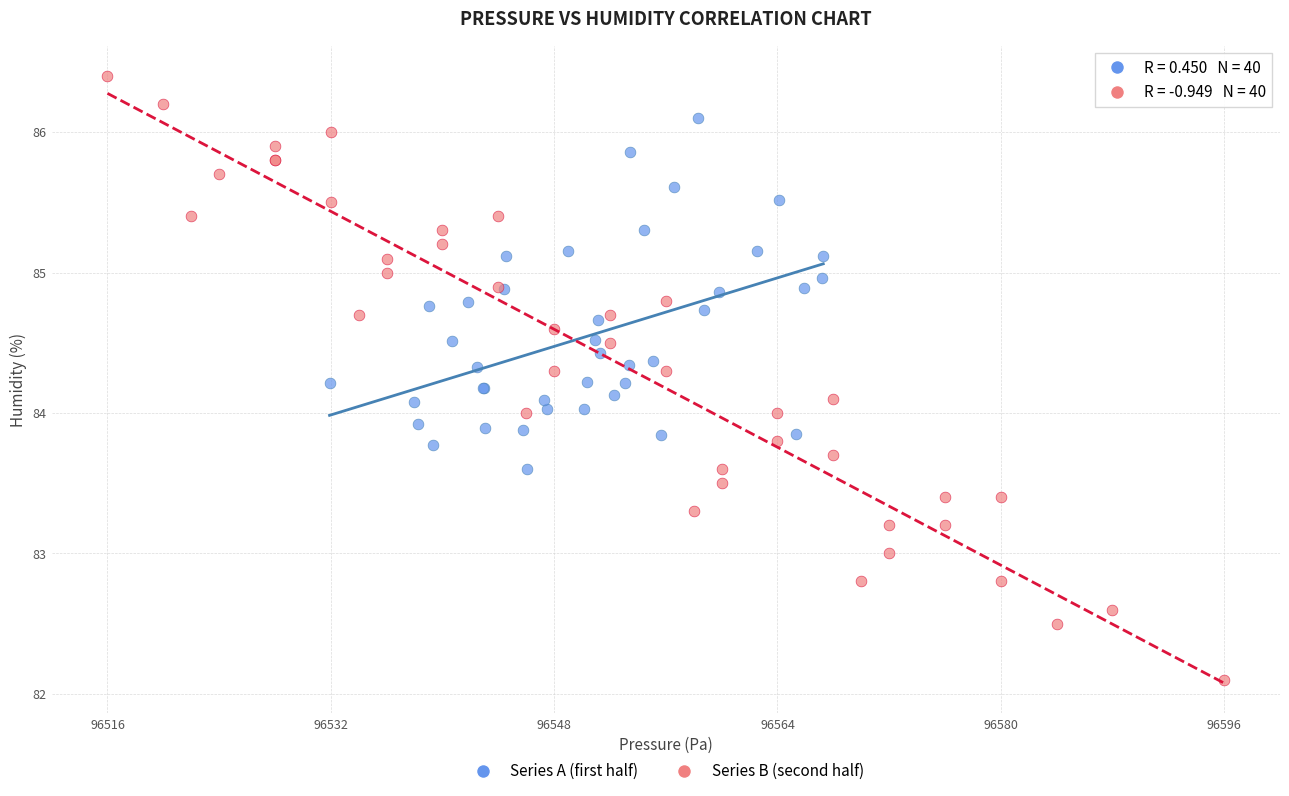

Which series reaches the maximum Y coordinate?

Series B (second half)